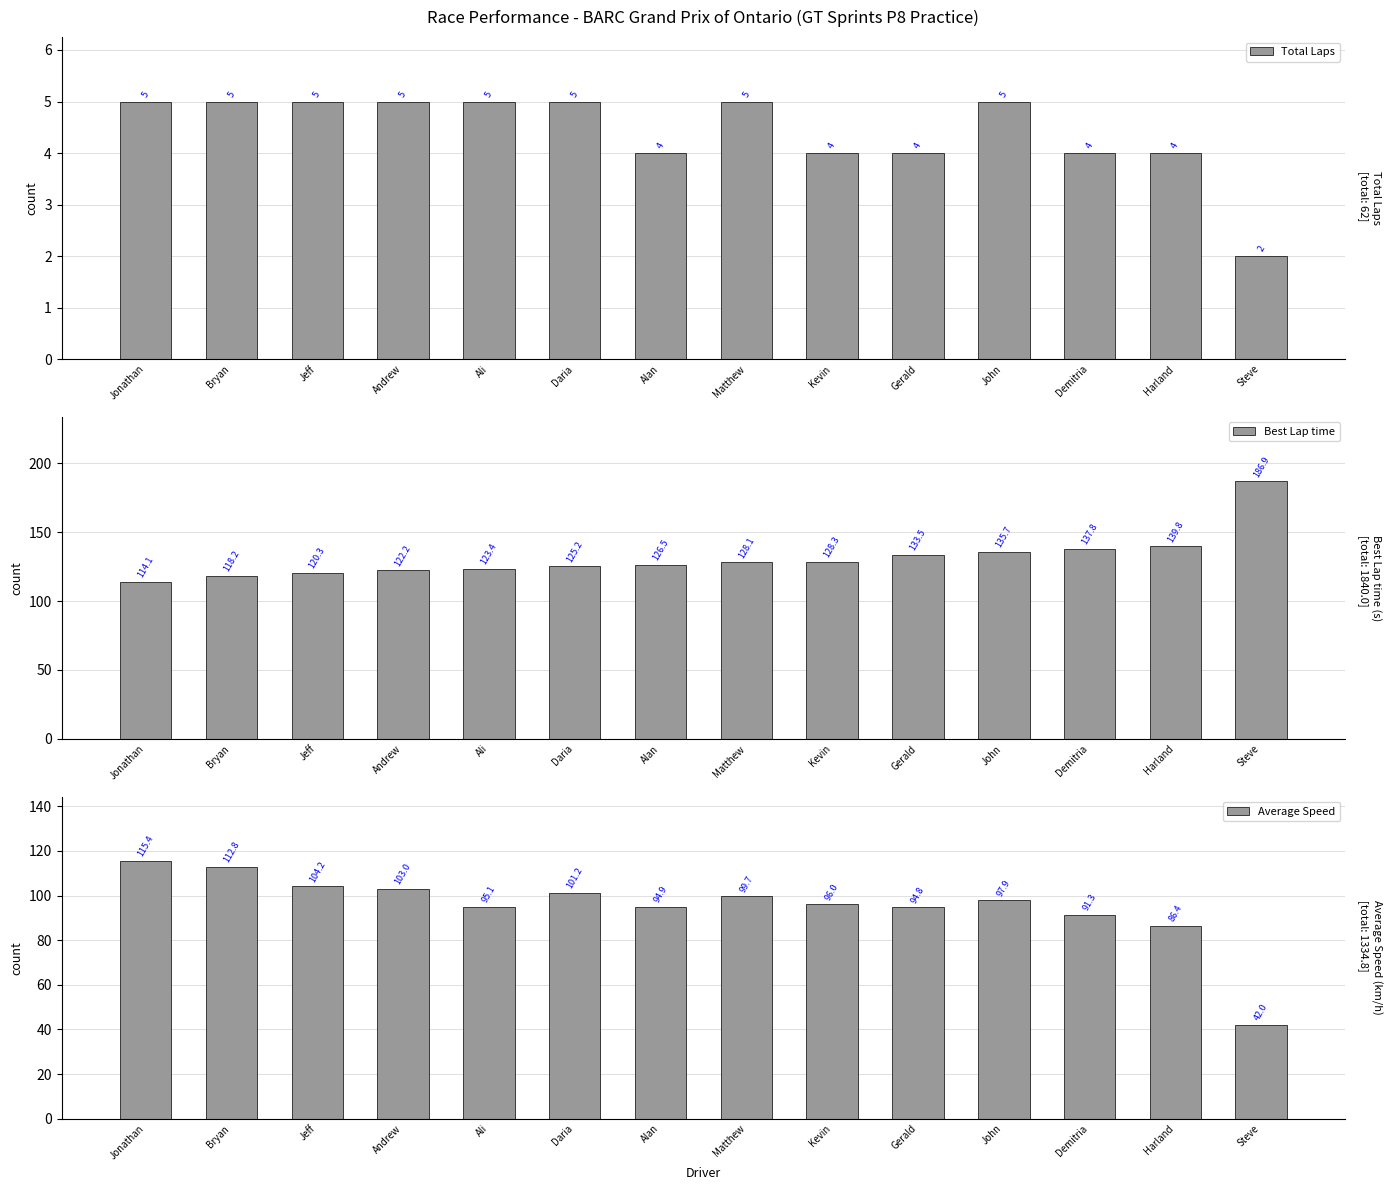

How many bars are there in total?

42